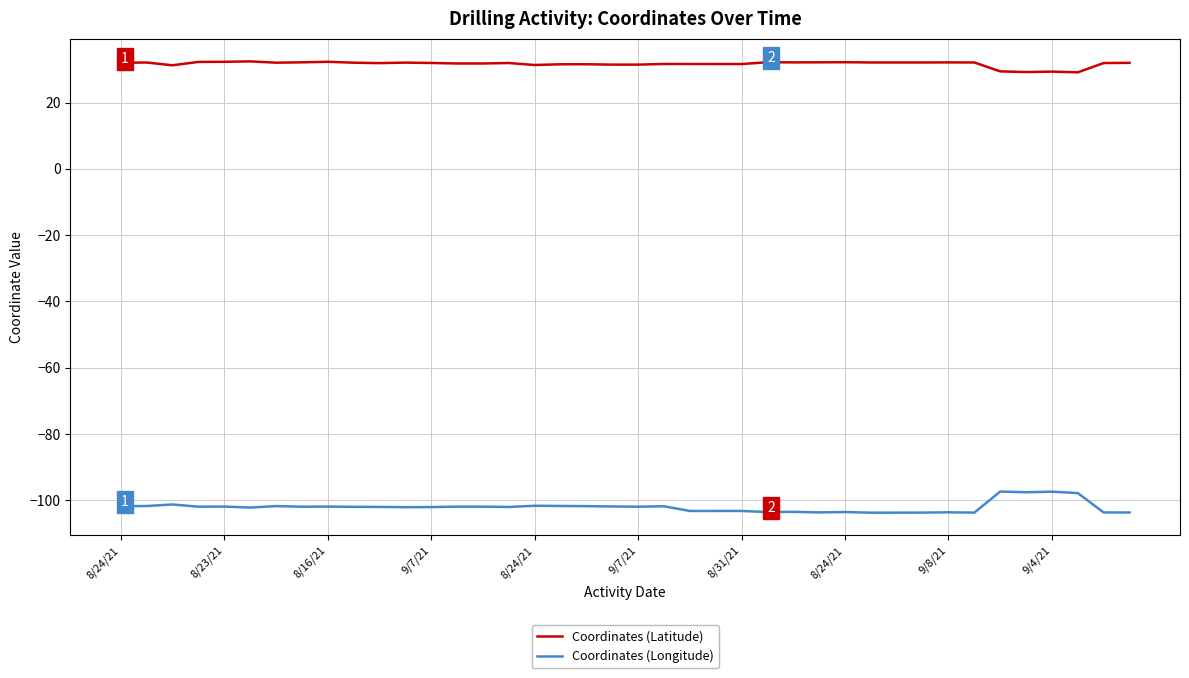

What is the greatest value displayed?

32.4